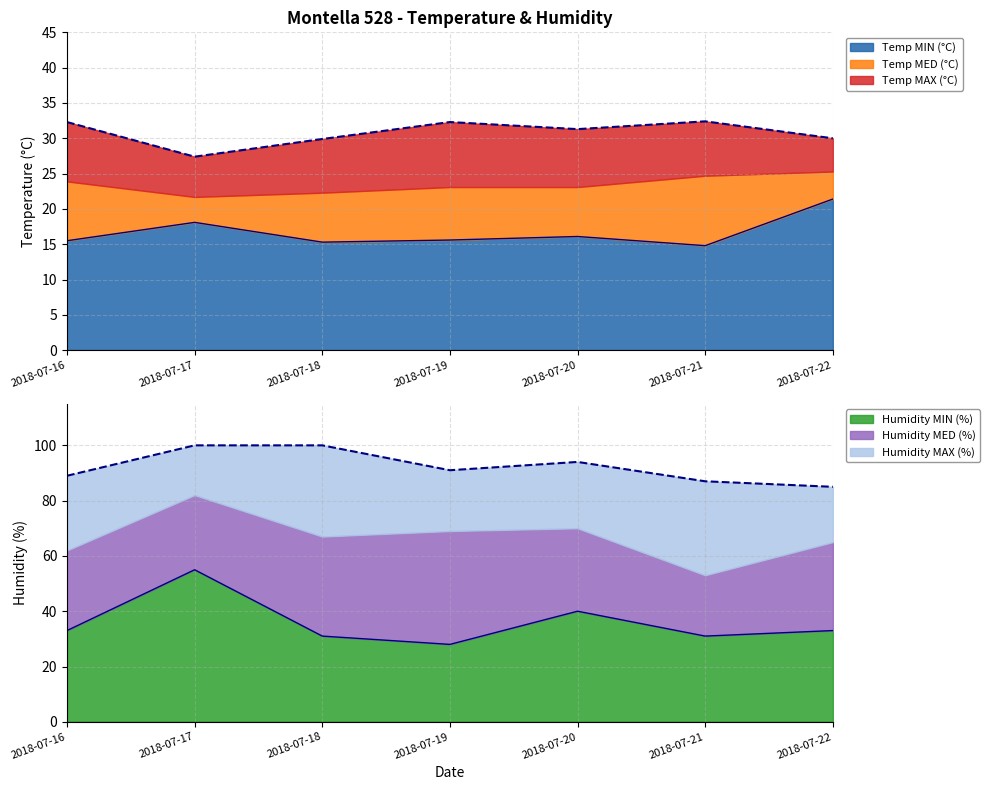

True or false: Humidity MAX (%) has a value of 116.9 at 2018-07-21.

False